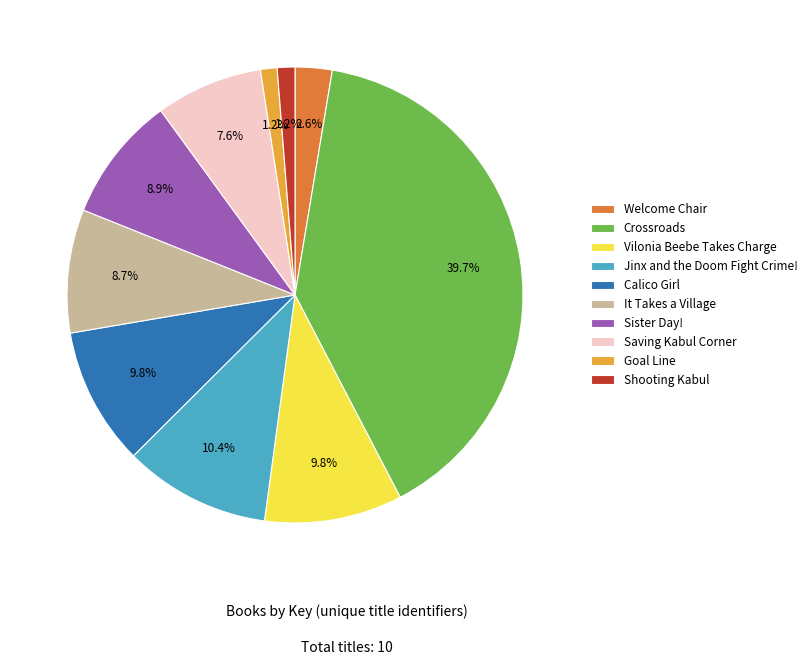

True or false: Vilonia Beebe Takes Charge accounts for 10% of the total.

True